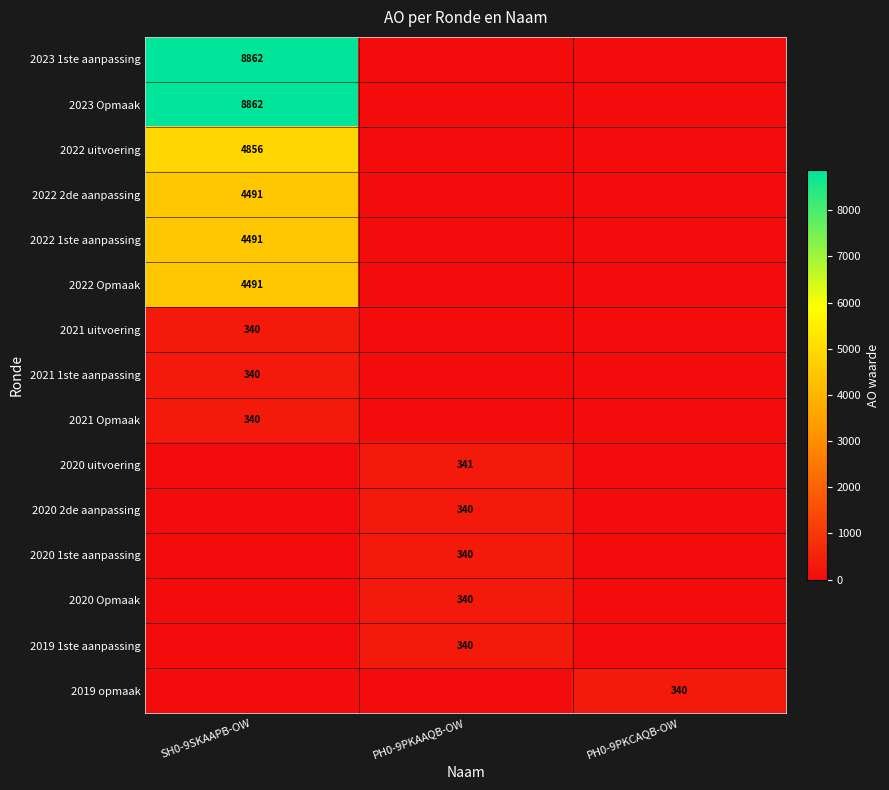

Is it true that 2021 uitvoering equals 340 at SH0-9SKAAPB-OW?

True